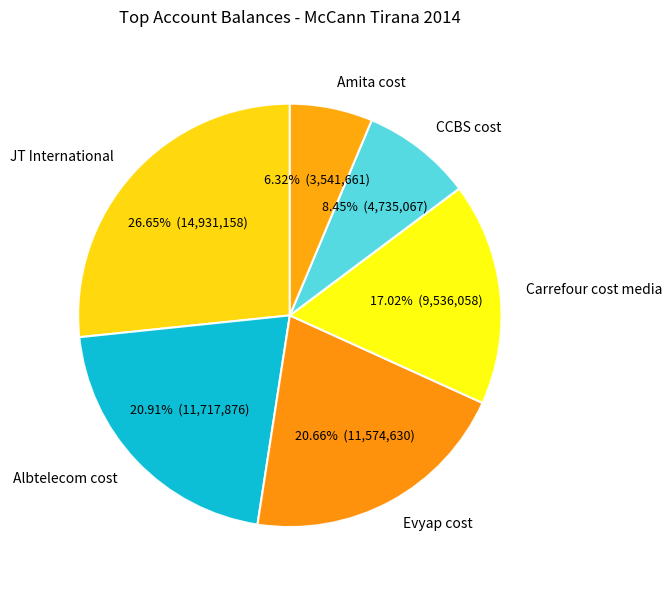

To the nearest percent, what portion does JT International represent?

27%